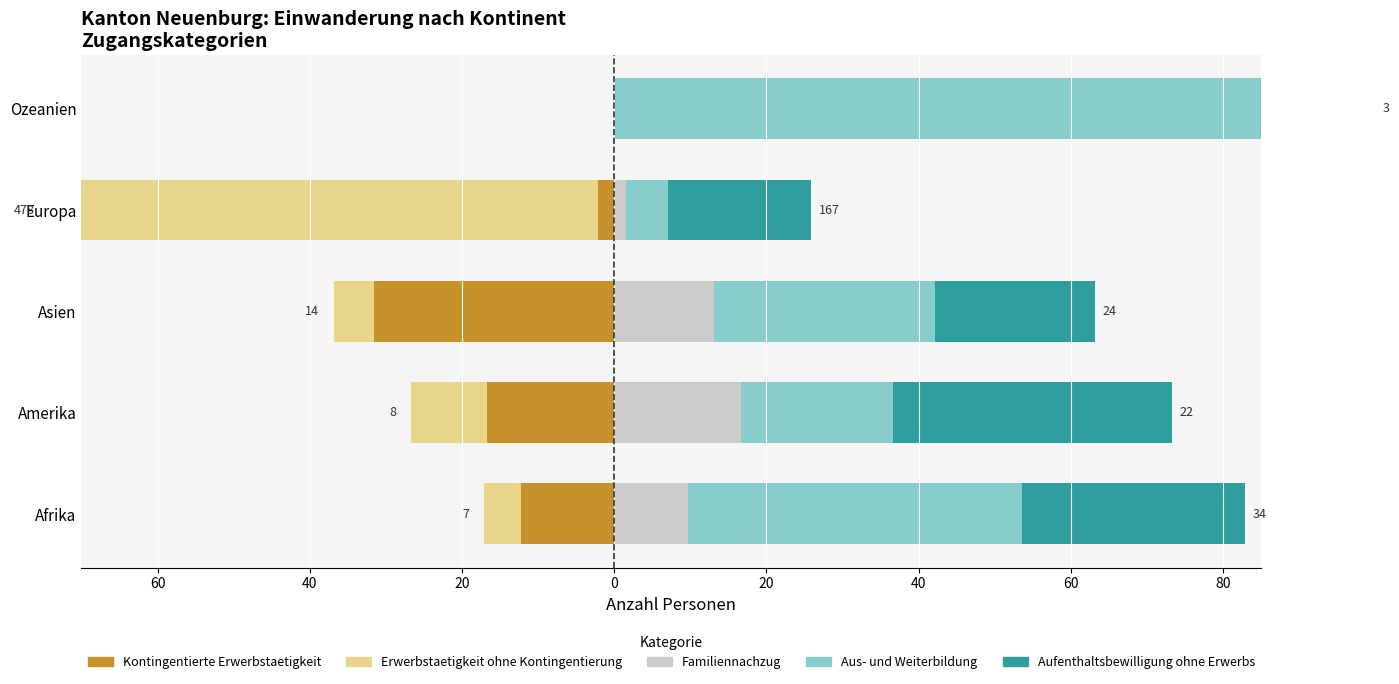

Reading right to left, extract all data points from this chart.

Kontingentierte Erwerbstaetigkeit: 20=0.0	0=-2.2	20=-31.6	40=-16.7	60=-12.2
Erwerbstaetigkeit ohne Kontingentierung: 20=0.0	0=-71.9	20=-5.3	40=-10.0	60=-4.9
Familiennachzug: 20=0.0	0=1.6	20=13.2	40=16.7	60=9.8
Aus- und Weiterbildung: 20=100.0	0=5.6	20=28.9	40=20.0	60=43.9
Aufenthaltsbewilligung ohne Erwerbs: 20=0.0	0=18.8	20=21.1	40=36.7	60=29.3